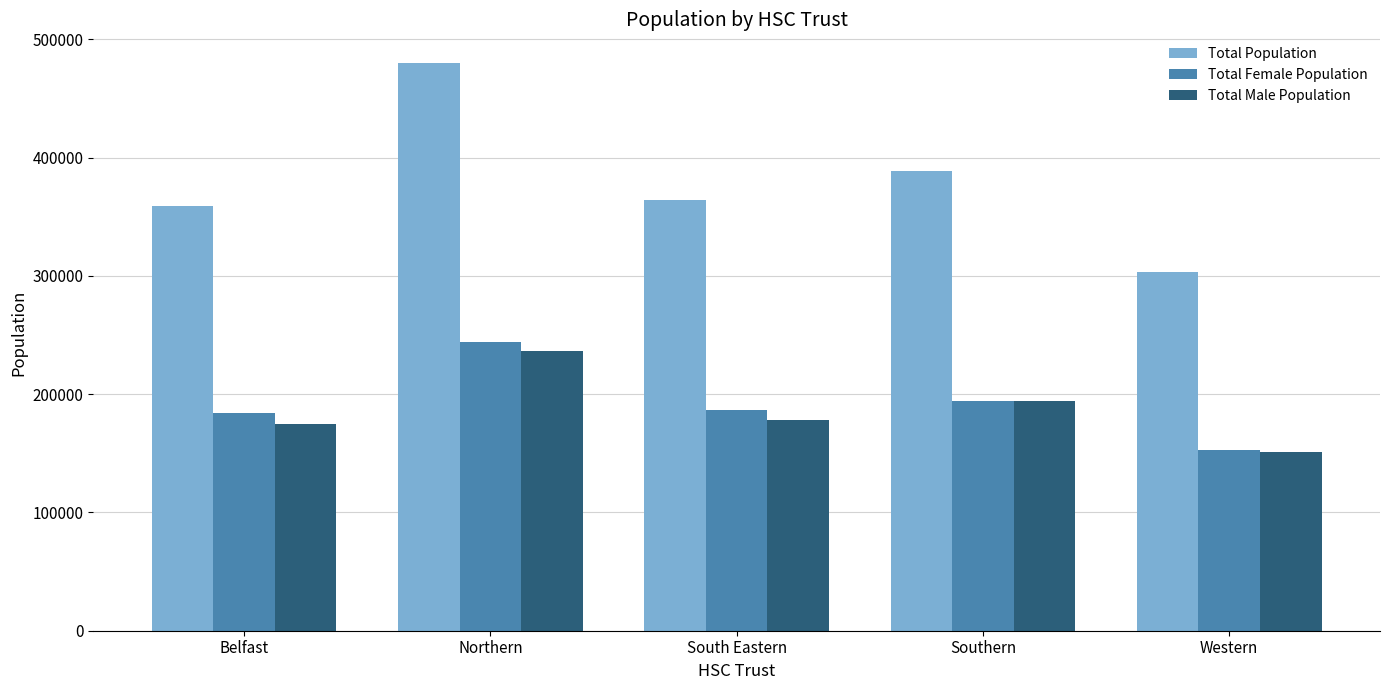

What is the average value of the Total Population series?

379102